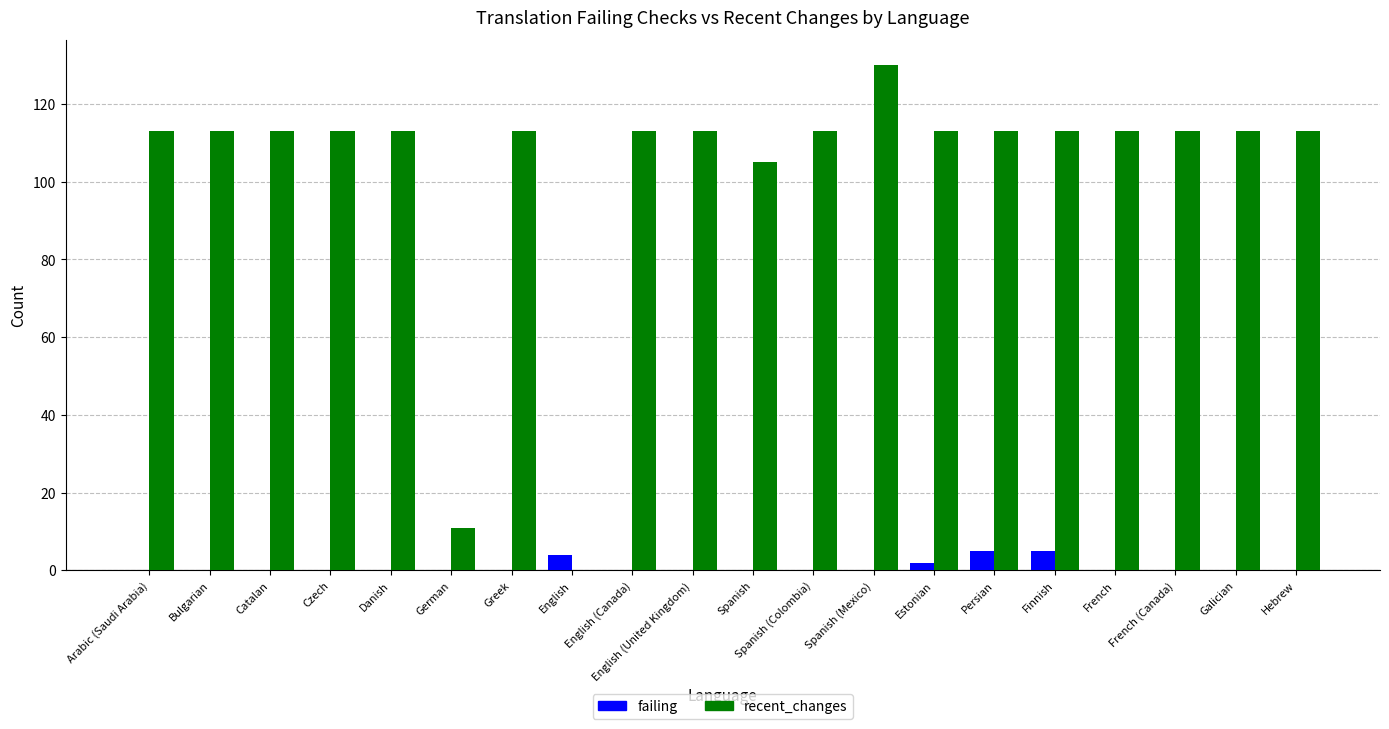

What is the sum of all failing values?

16